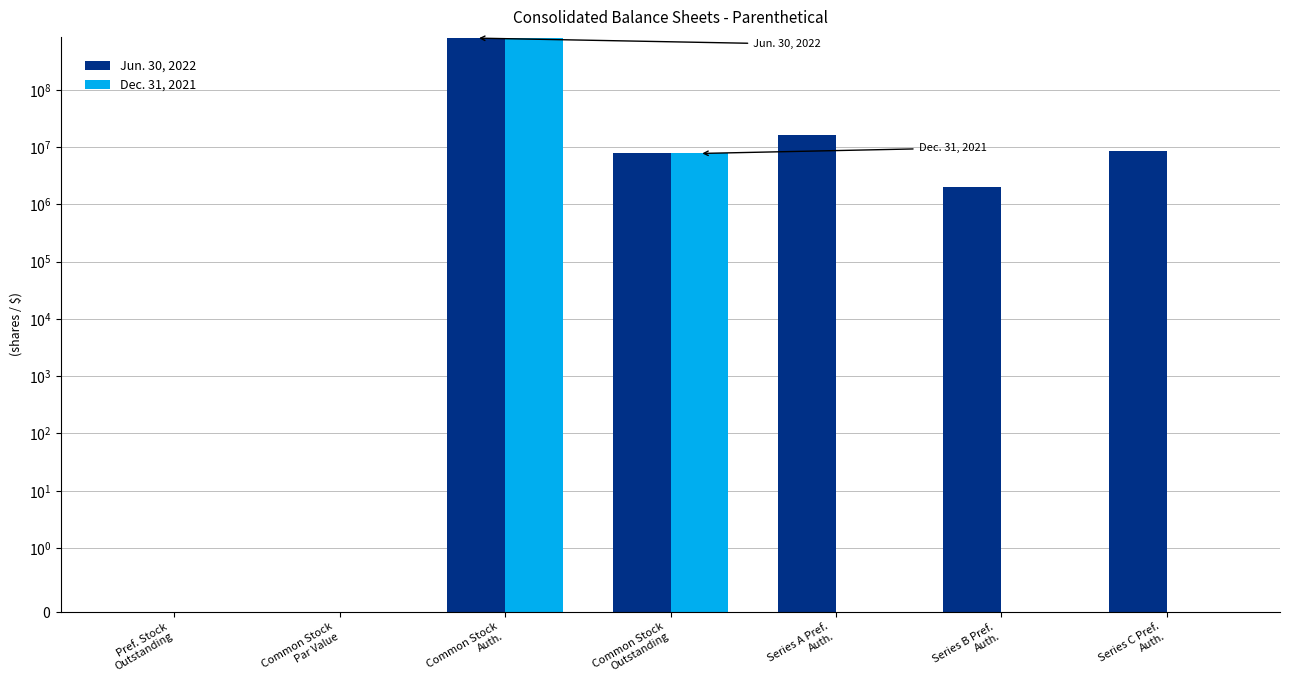

At which label is Jun. 30, 2022 closest to 400000000?

Series A Pref.
Auth.